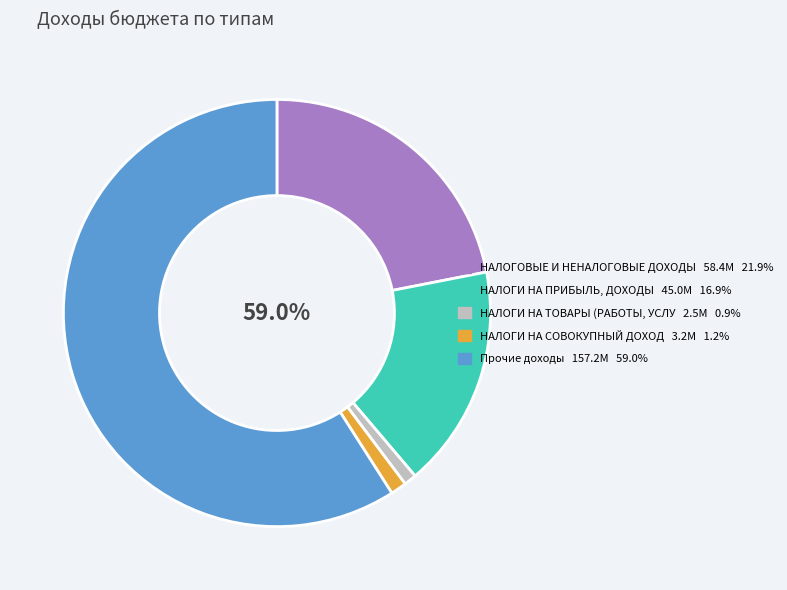

What portion of the pie excludes НАЛОГИ НА ПРИБЫЛЬ, ДОХОДЫ?

83.1%